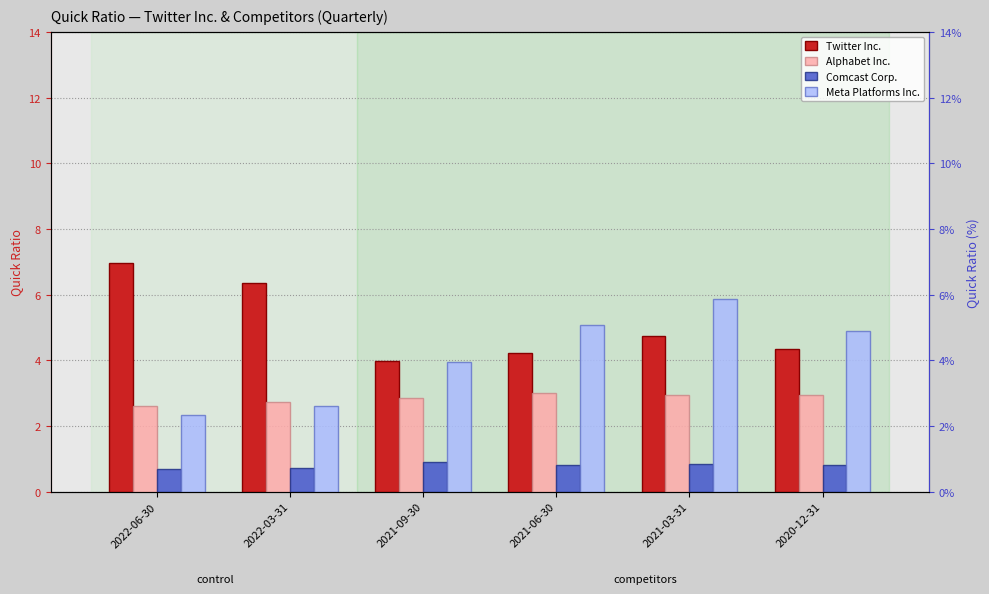

At how many categories does at least one series exceed 6?

2